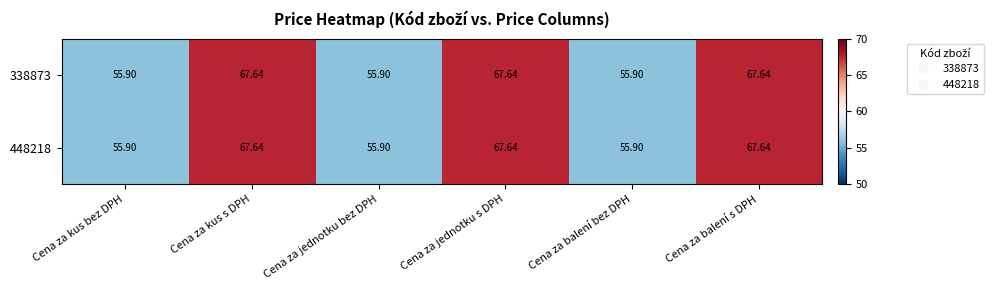

How many data points in 448218 are above 67?

3